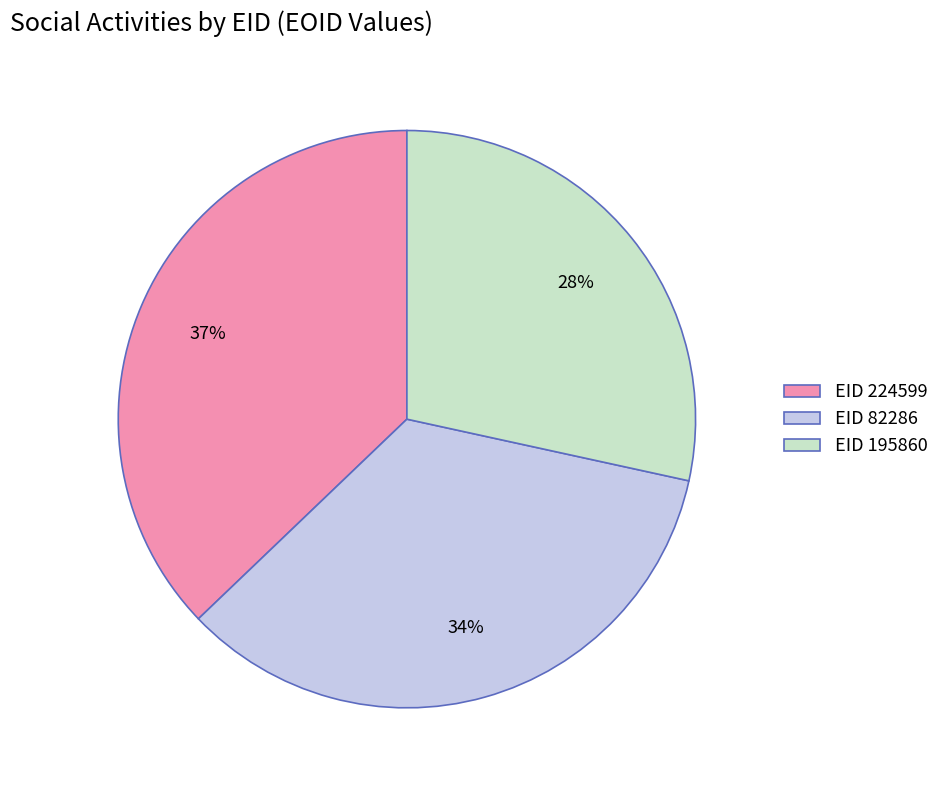

To the nearest percent, what is the average slice percentage?

33%